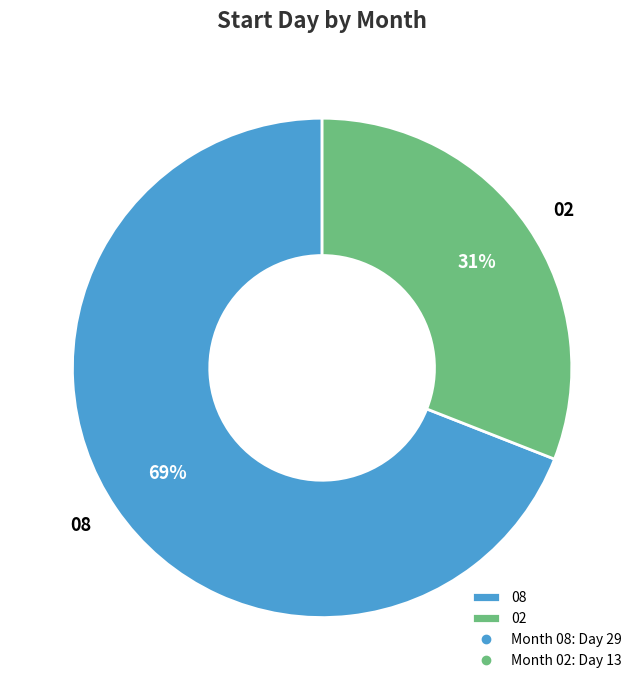

What is the smallest slice in the pie chart?

02